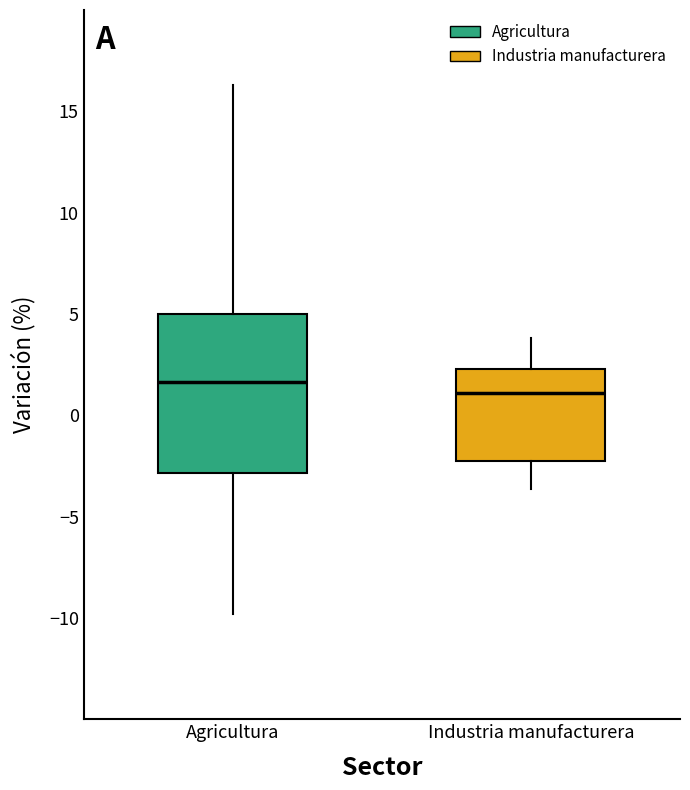

Reading left to right, read every box against the y-axis: the position of its median line, the range the box covers, and the ends of its whiskers. The values are not printed on the chart, so give them approximately, as read against the axis.

Agricultura: median 1.5, box -3.0 to 5.0, whiskers -10.0 to 16.5
Industria manufacturera: median 1.0, box -2.5 to 2.5, whiskers -3.5 to 4.0